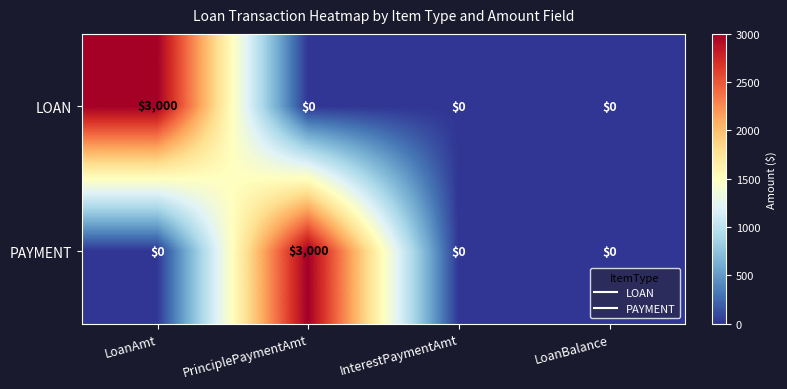

Reading left to right, extract all data points from this chart.

LOAN: 3000	0	0	0
PAYMENT: 0	3000	0	0